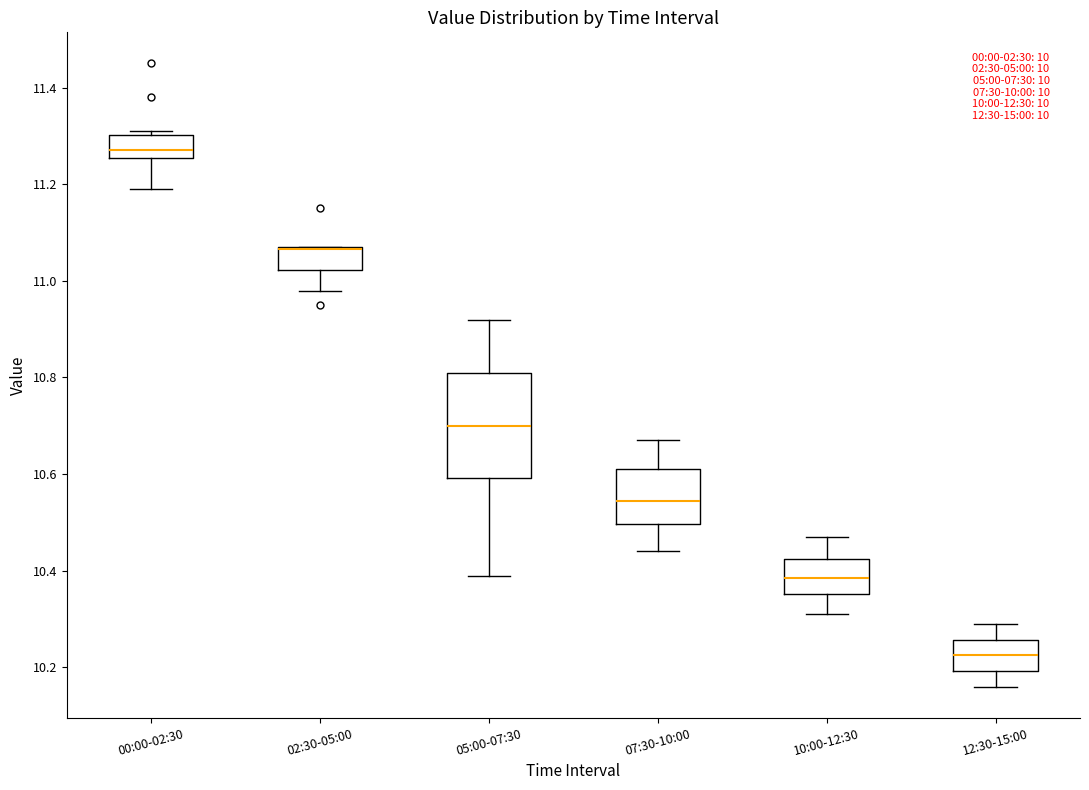

Comparing the boxes themselves (not the whiskers), which one is the tallest?

05:00-07:30